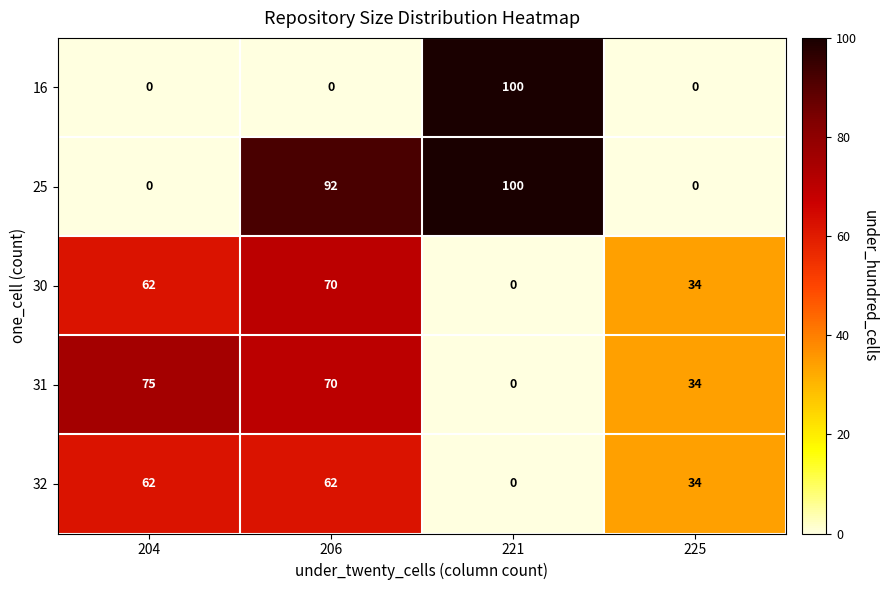

What is the average value of the 31 series?

45